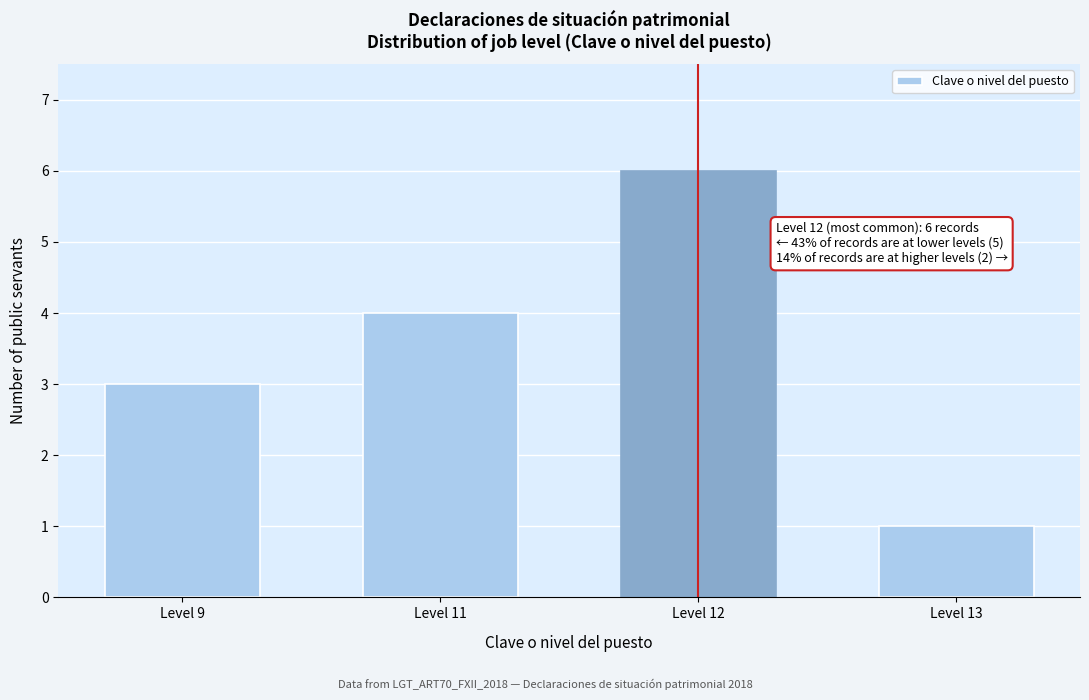

Reading left to right, what are all the values shown in this chart?

Level 9=3	Level 11=4	Level 12=6	Level 13=1